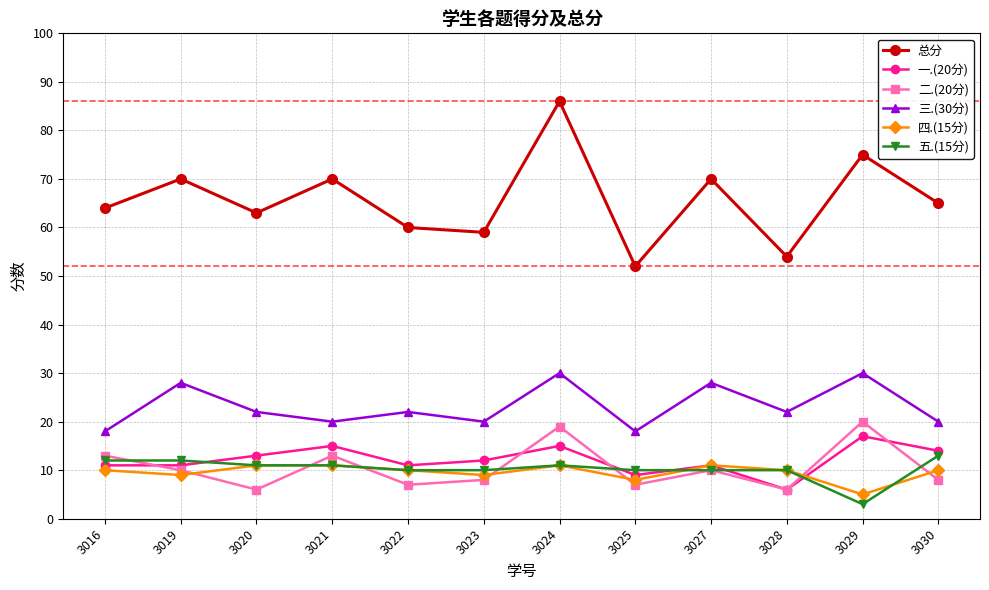

Is it true that 三.(30分) equals 14 at 3029?

False